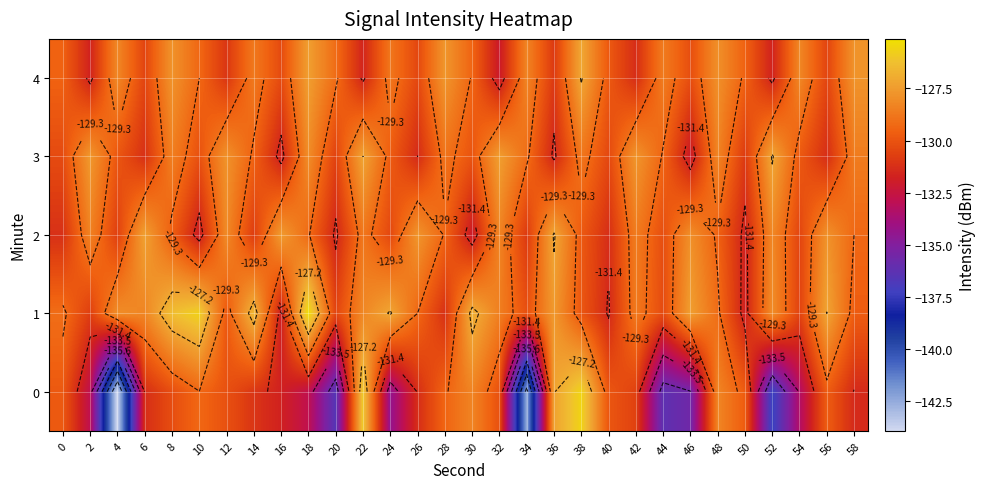

Is the value of 2 at 0 greater than the value of 4 at 48?

No